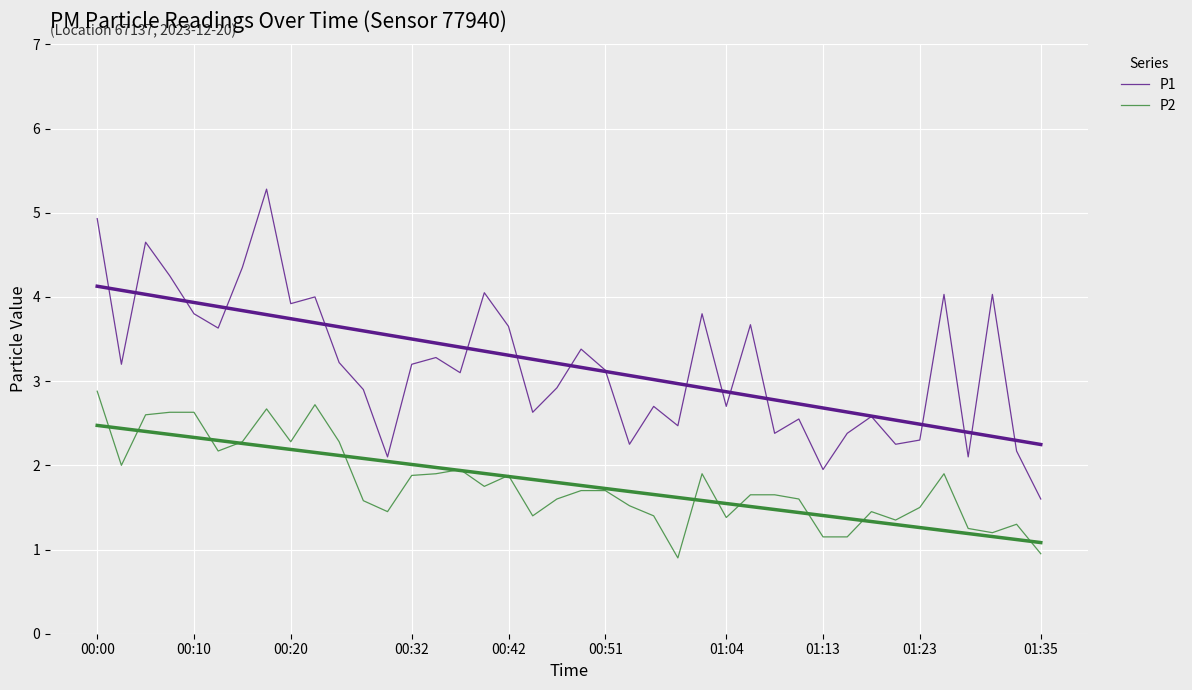

Which series has the largest total across all categories?

P1